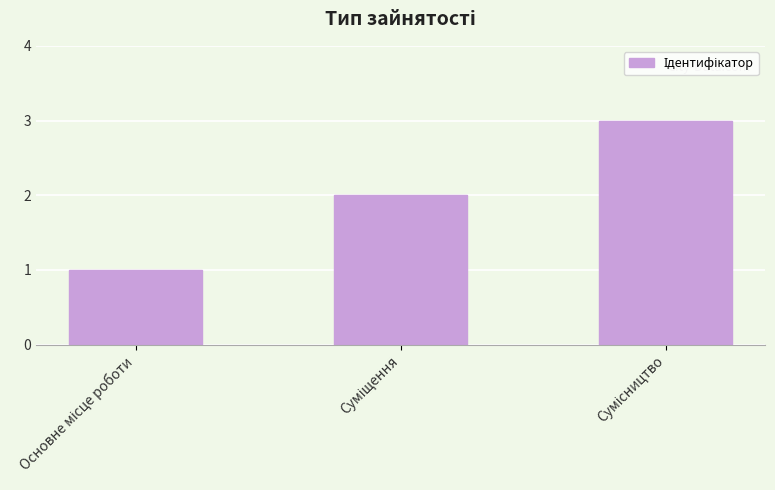

What is the greatest value displayed?

3